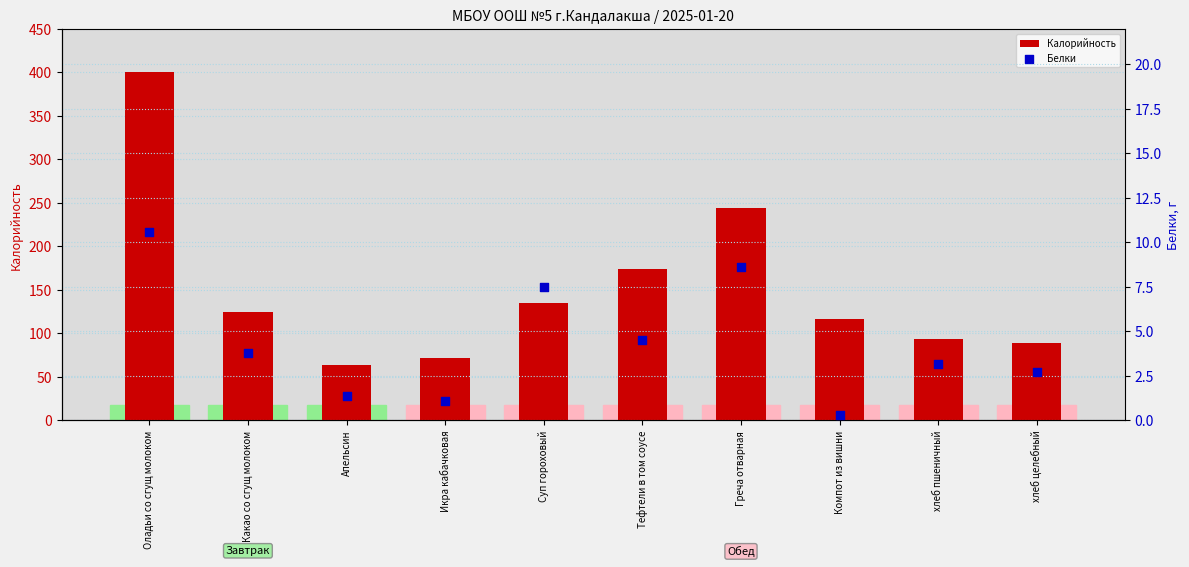

What is the total value across all series at Греча отварная?

252.4